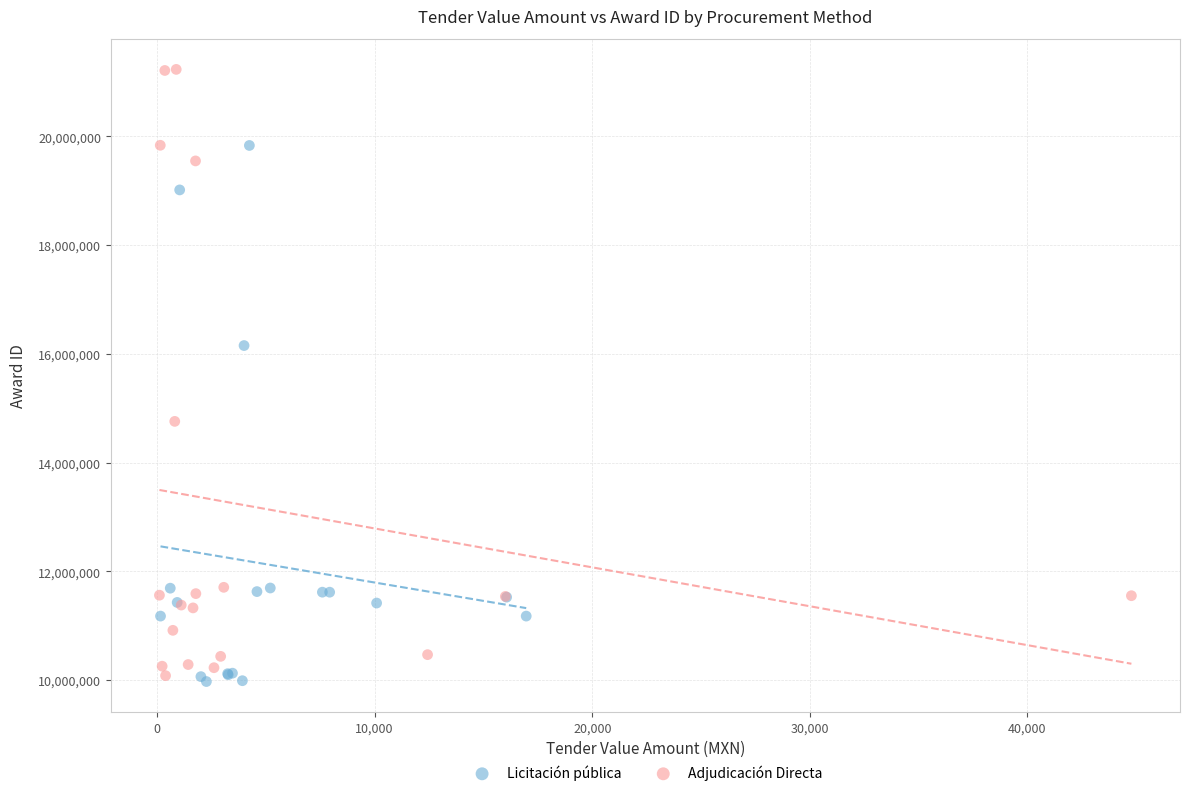

Which series contains the highest Y value?

Adjudicación Directa